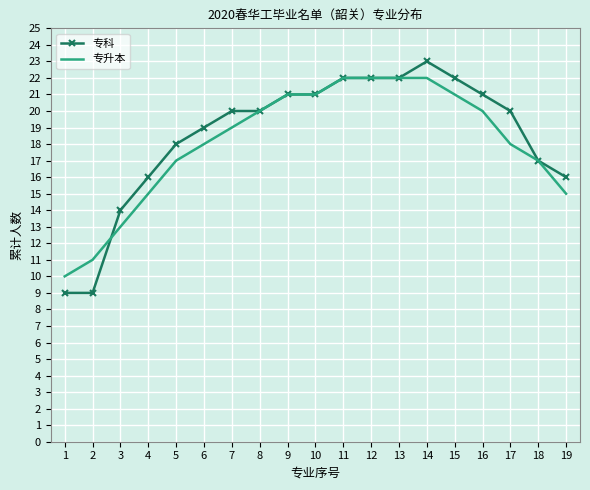

Which series ends up on top after the final intersection of 专升本 and 专科?

专科